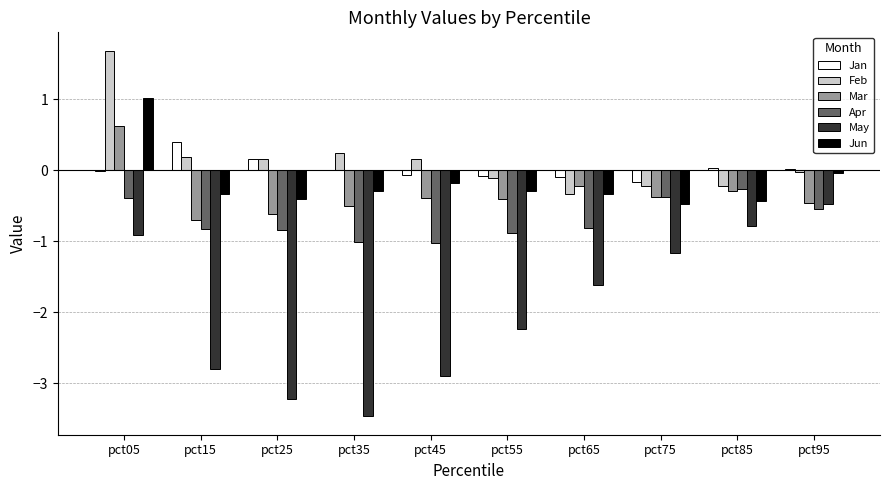

What is the sum of all Feb values?

1.5